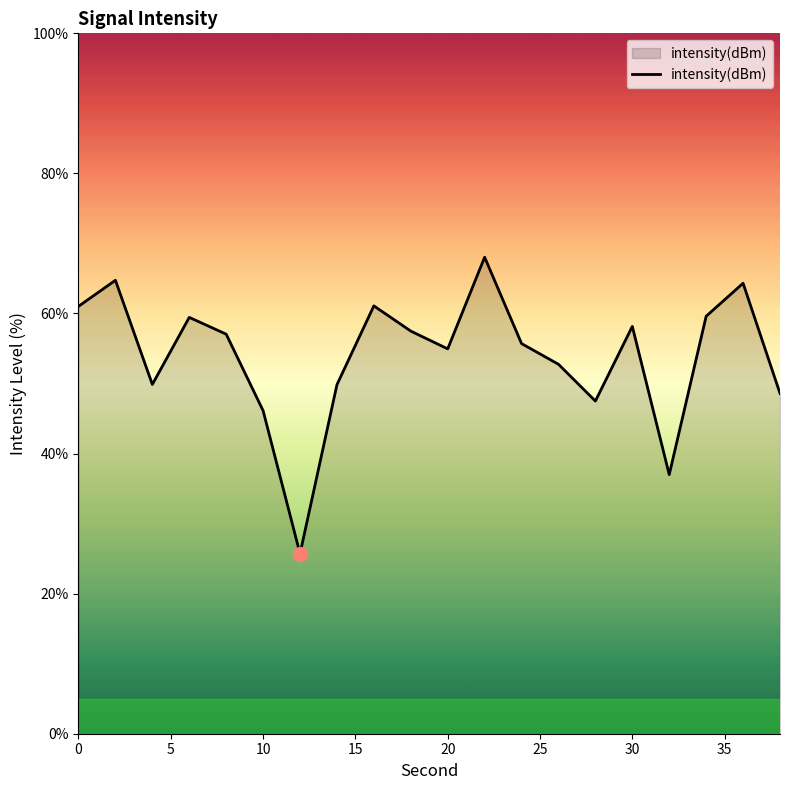

What is the difference between the maximum and minimum values?

42.3